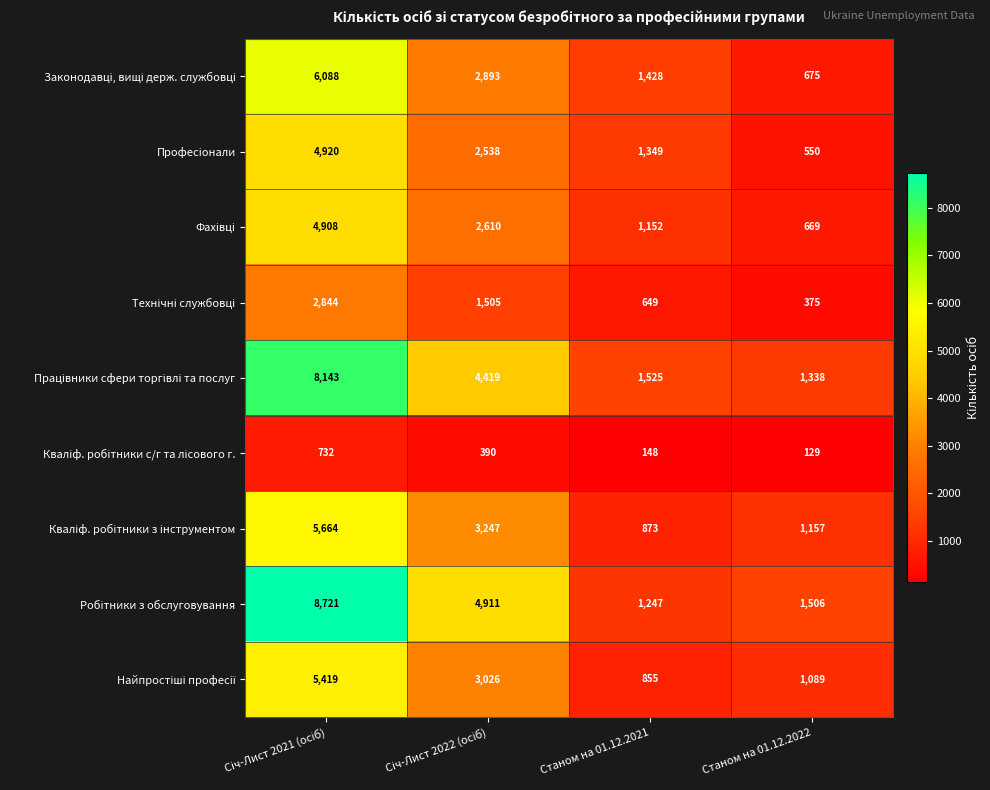

What is the minimum value shown in the chart?

129